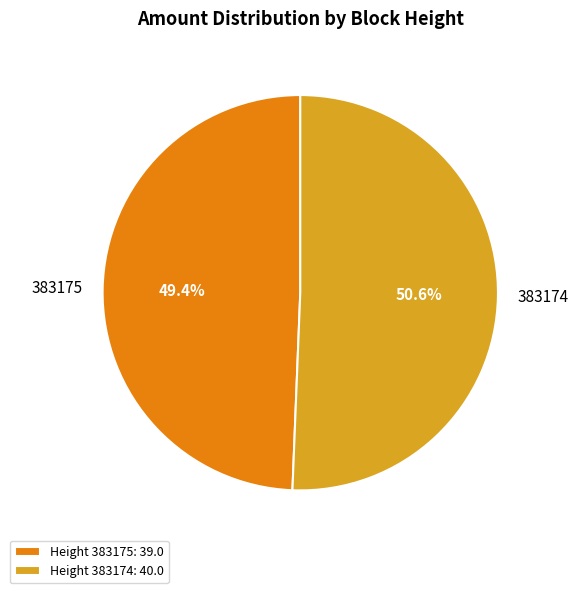

How many slices are in this pie chart?

2